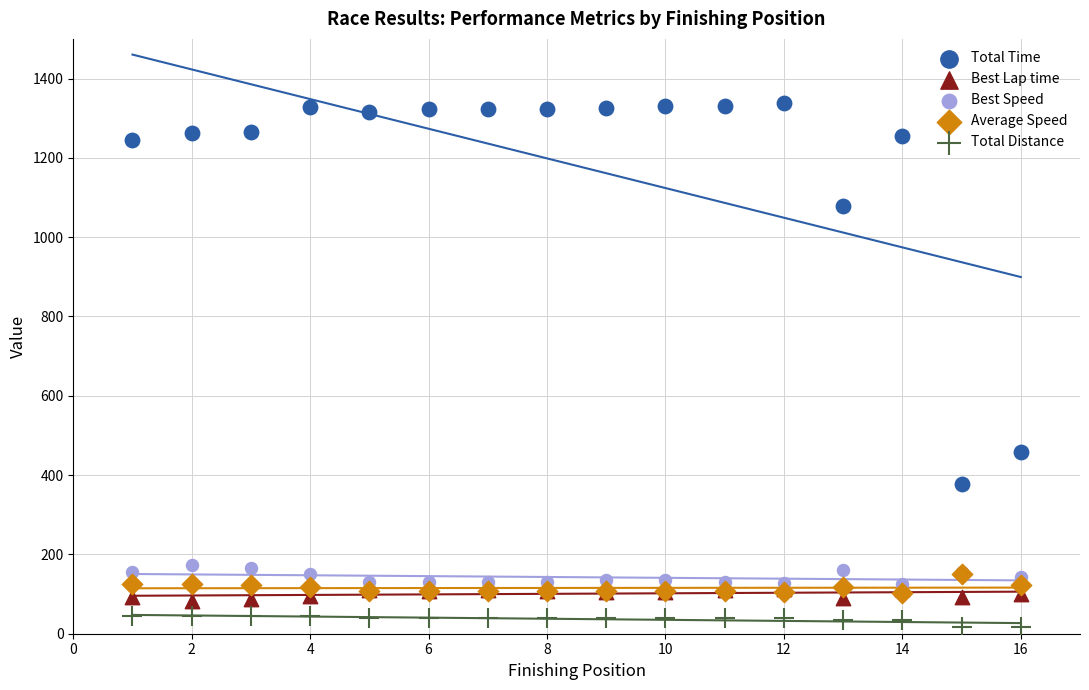

In the Total Time series, what Y value is closest to 857?

1078.3